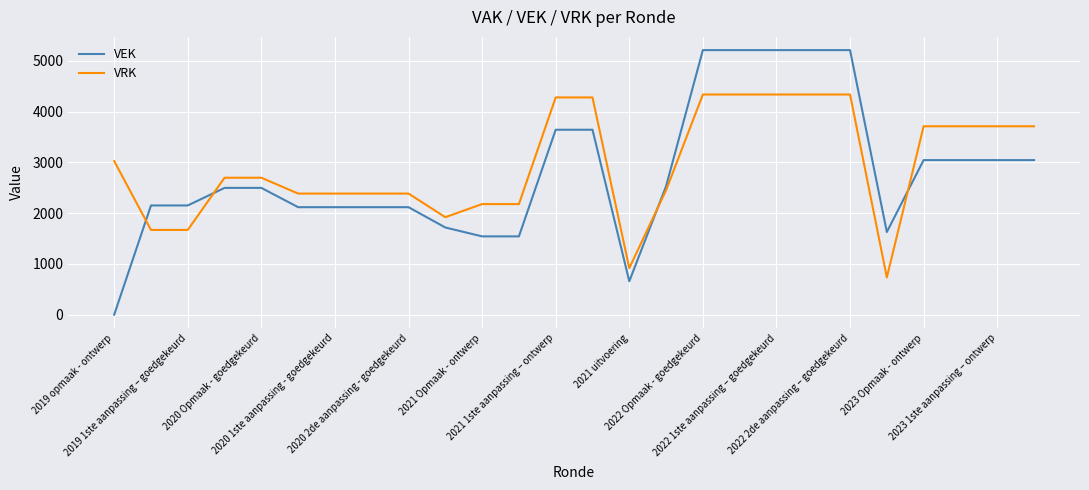

Which series ends up on top after the final intersection of VEK and VRK?

VRK